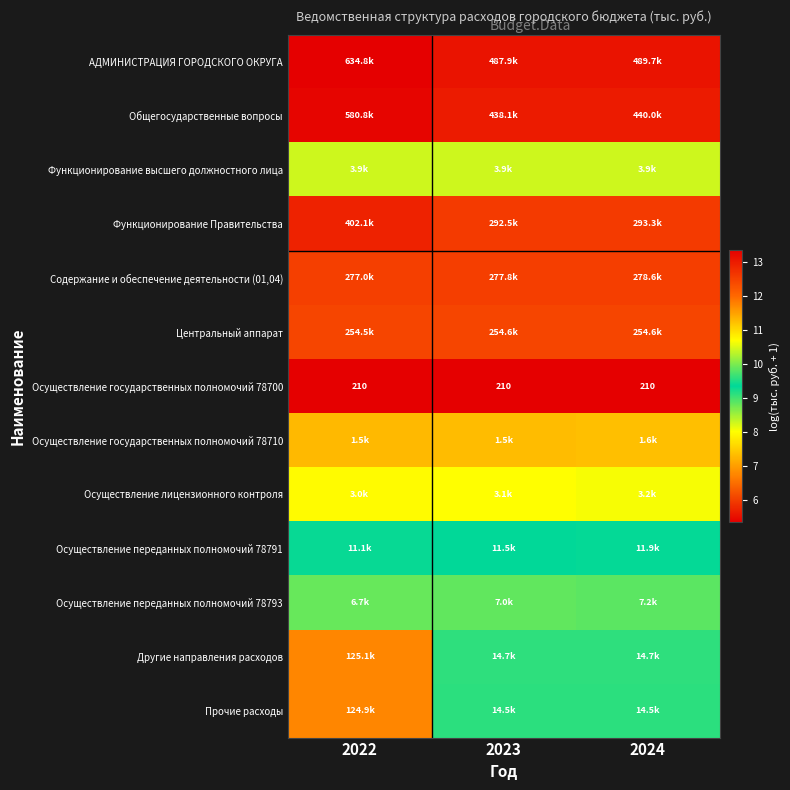

At 2024, list the series in order from smallest to largest.

Осуществление государственных полномочий 78700, Осуществление государственных полномочий 78710, Осуществление лицензионного контроля, Функционирование высшего должностного лица, Осуществление переданных полномочий 78793, Осуществление переданных полномочий 78791, Прочие расходы, Другие направления расходов, Центральный аппарат, Содержание и обеспечение деятельности (01,04), Функционирование Правительства, Общегосударственные вопросы, АДМИНИСТРАЦИЯ ГОРОДСКОГО ОКРУГА